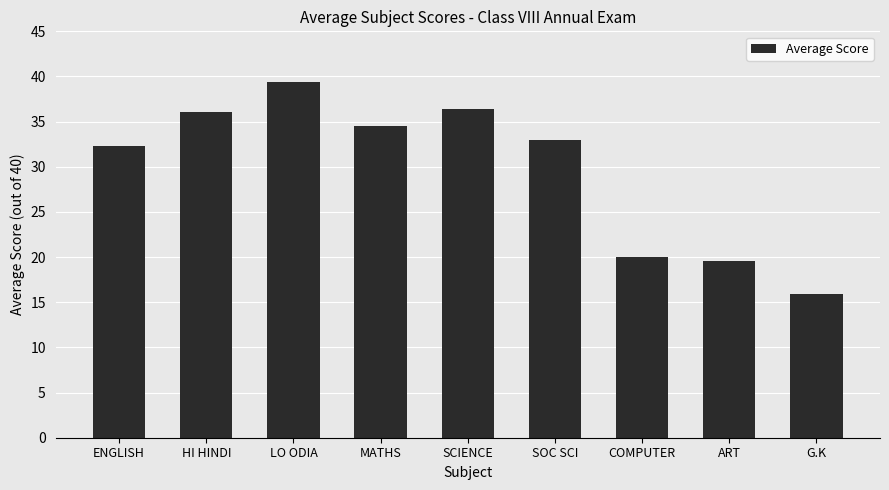

Reading left to right, list all the values displayed in this chart.

32.3	36.1	39.4	34.5	36.4	33.0	20.0	19.6	15.9